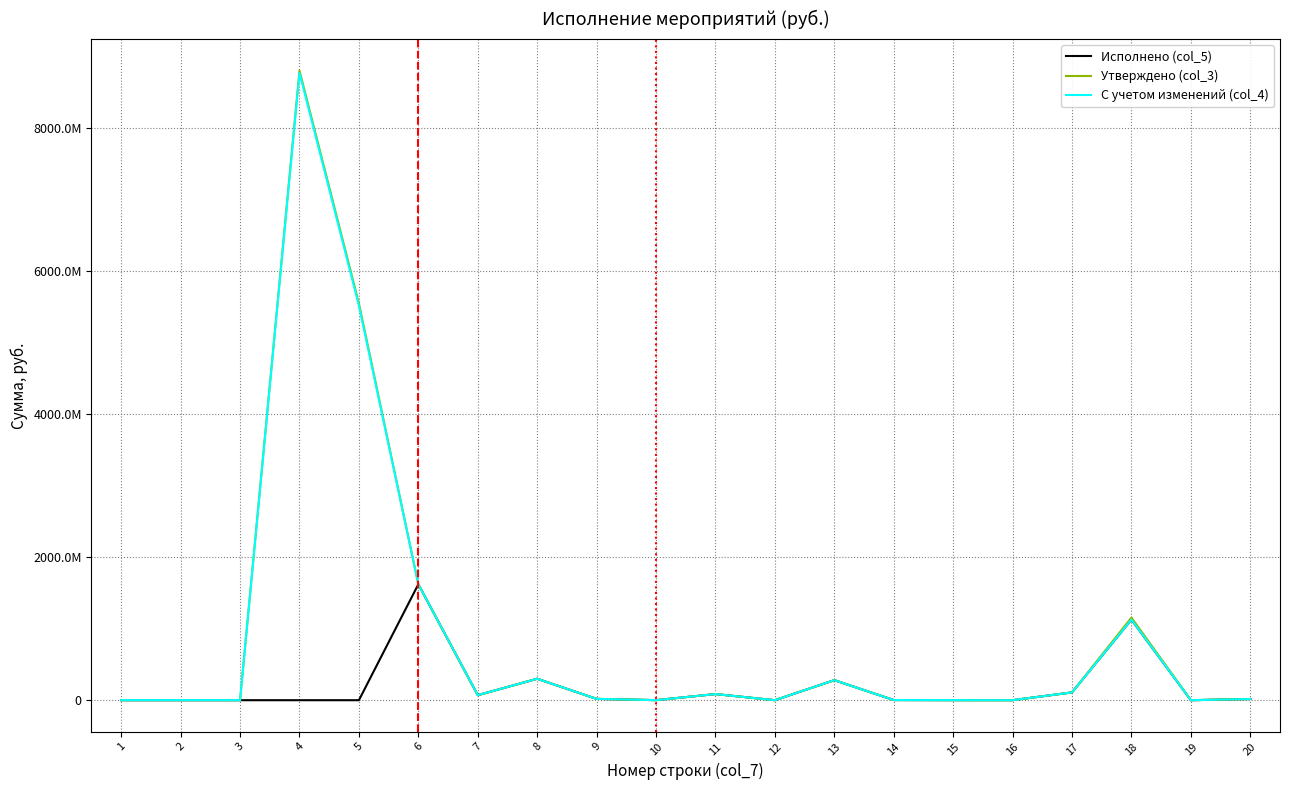

Which category has the lowest value in the Исполнено (col_5) series?

1